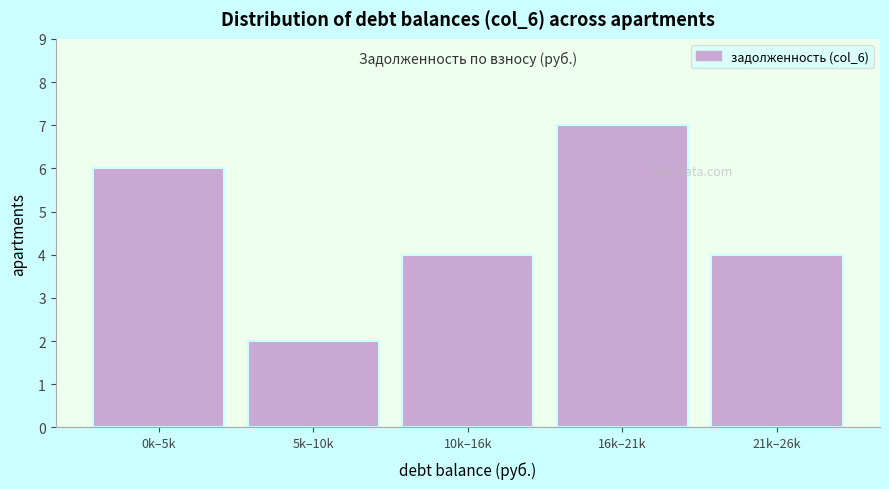

Reading left to right, what are all the values shown in this chart?

0k–5k=6	5k–10k=2	10k–16k=4	16k–21k=7	21k–26k=4